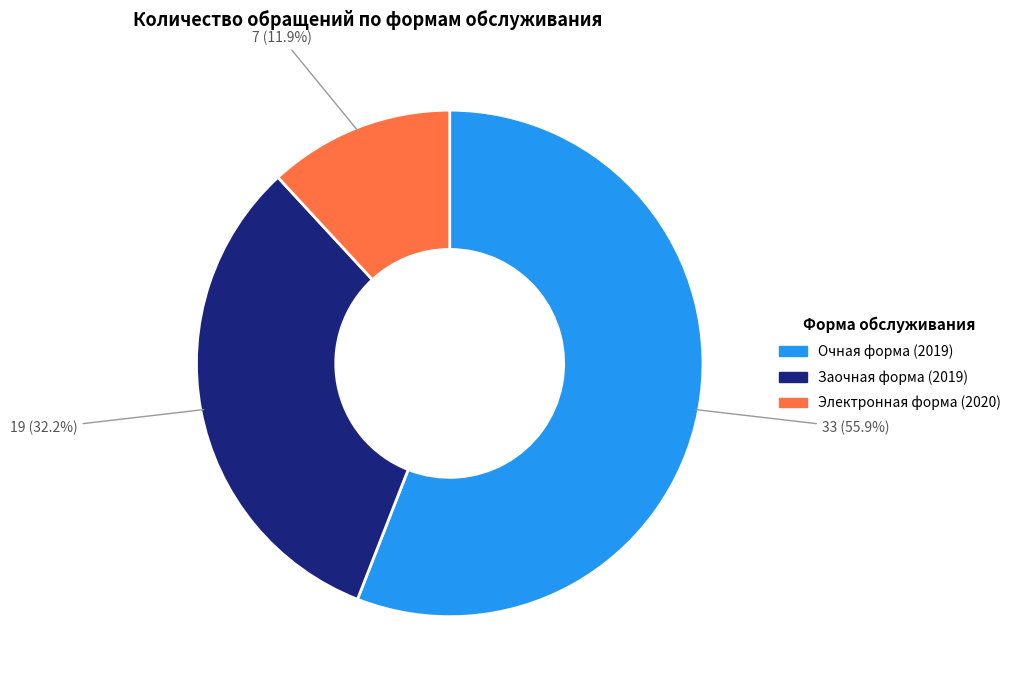

Is there any slice that represents more than half of the pie?

Yes